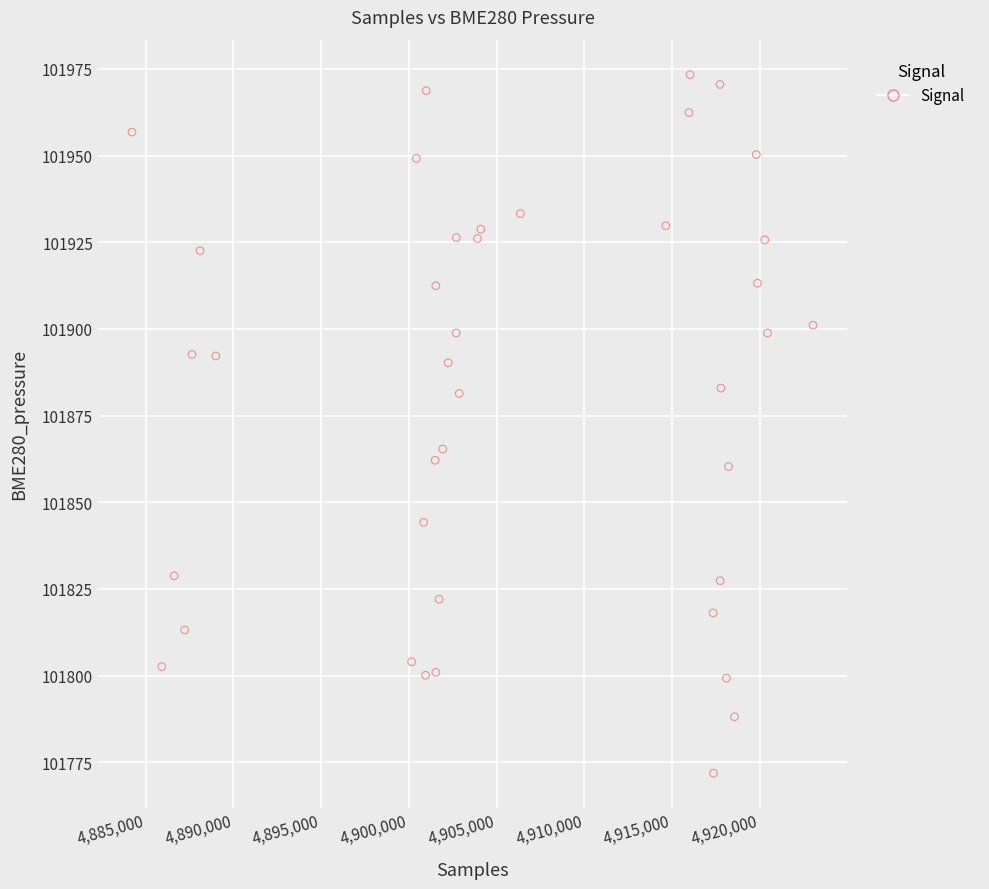

What Y value in the scatter plot is closest to 101872?

101865.3